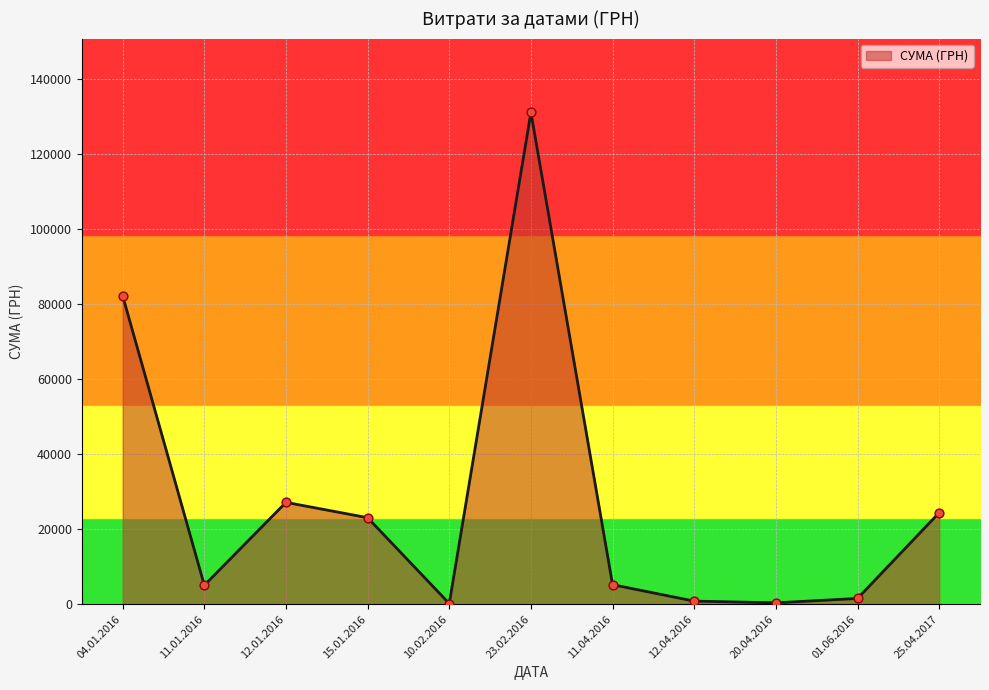

Approximately how many times larger is the value at 11.04.2016 compared to 15.01.2016?

0.2